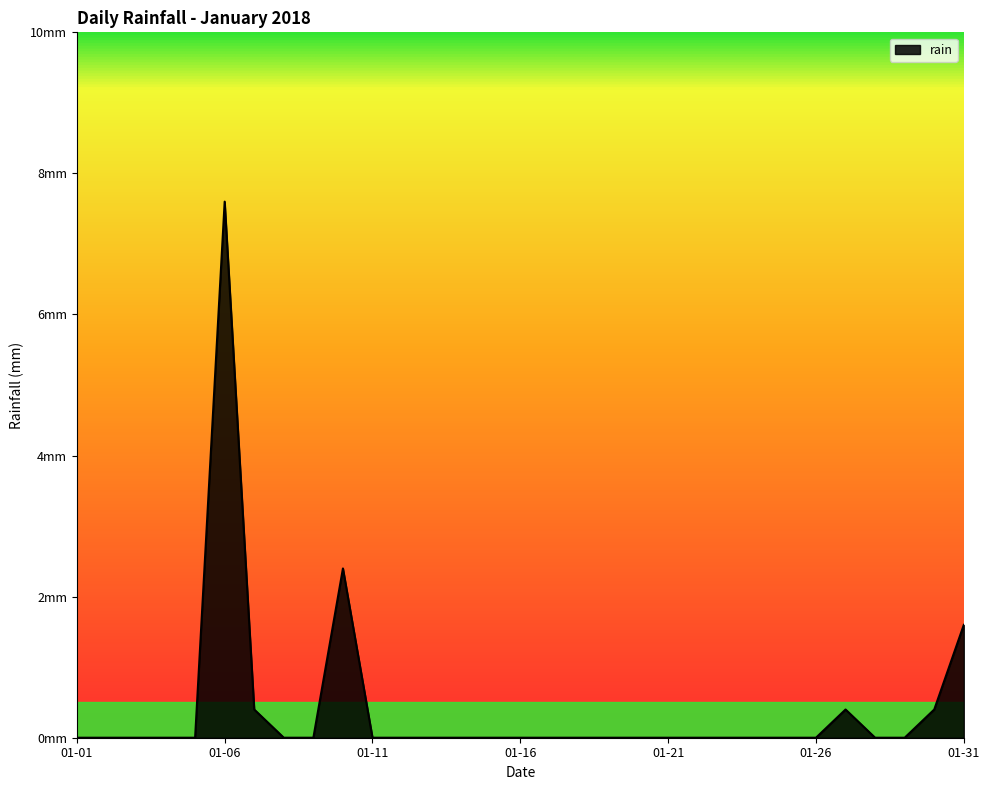

Does the chart display data point markers on the line(s)?

No